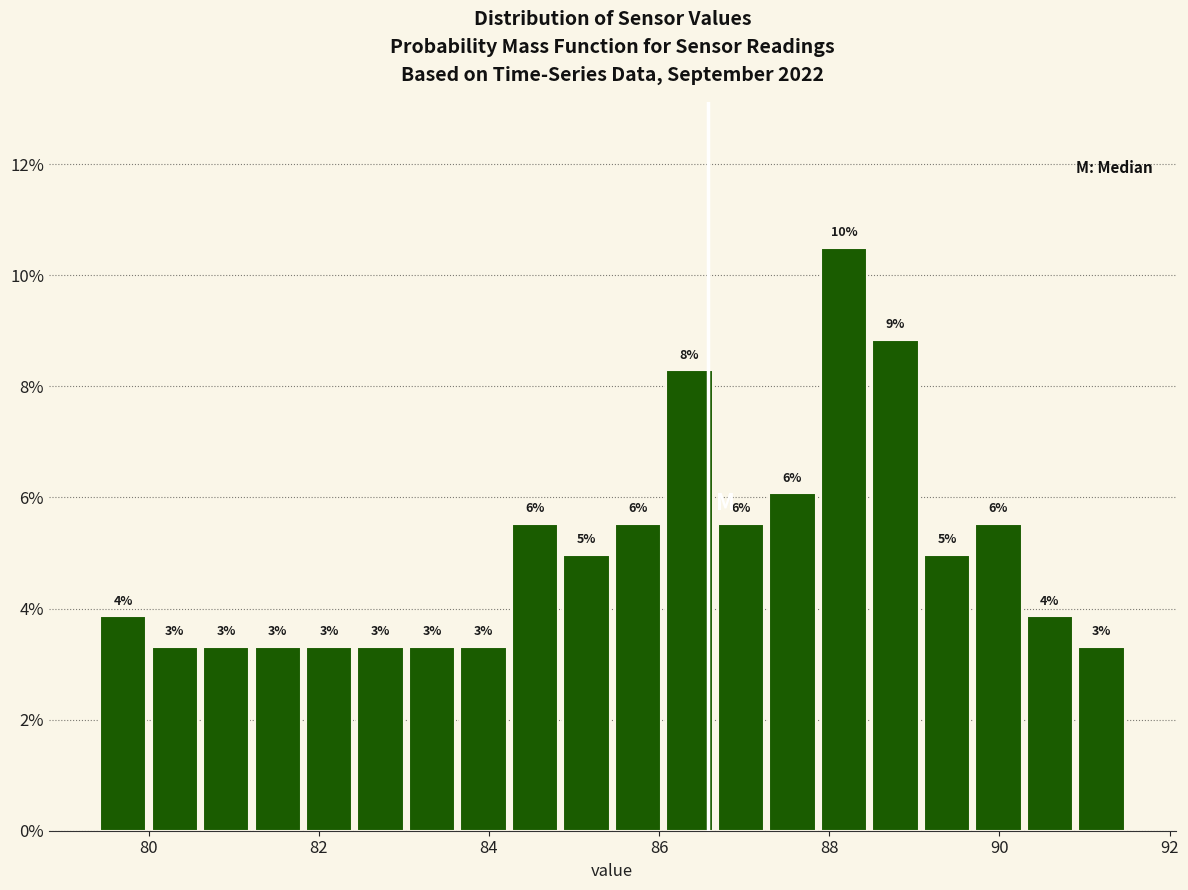

Read against the x-axis, roughly where is the centre of the tallest bar?

88.2